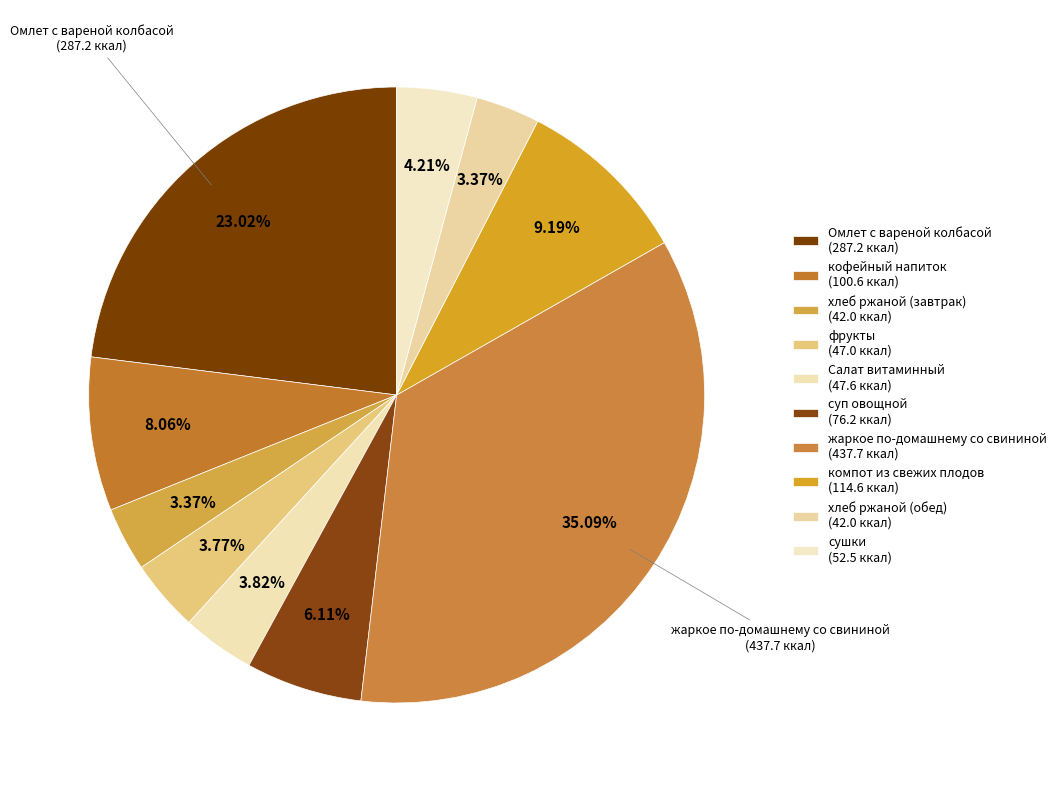

Count the number of slices in the pie.

10